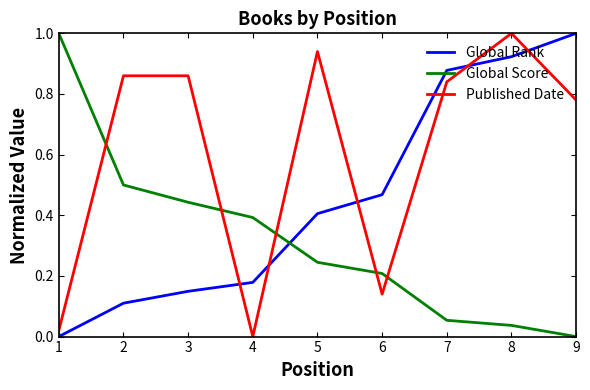

List the labels in order of Global Rank value, largest first.

9, 8, 7, 6, 5, 4, 3, 2, 1